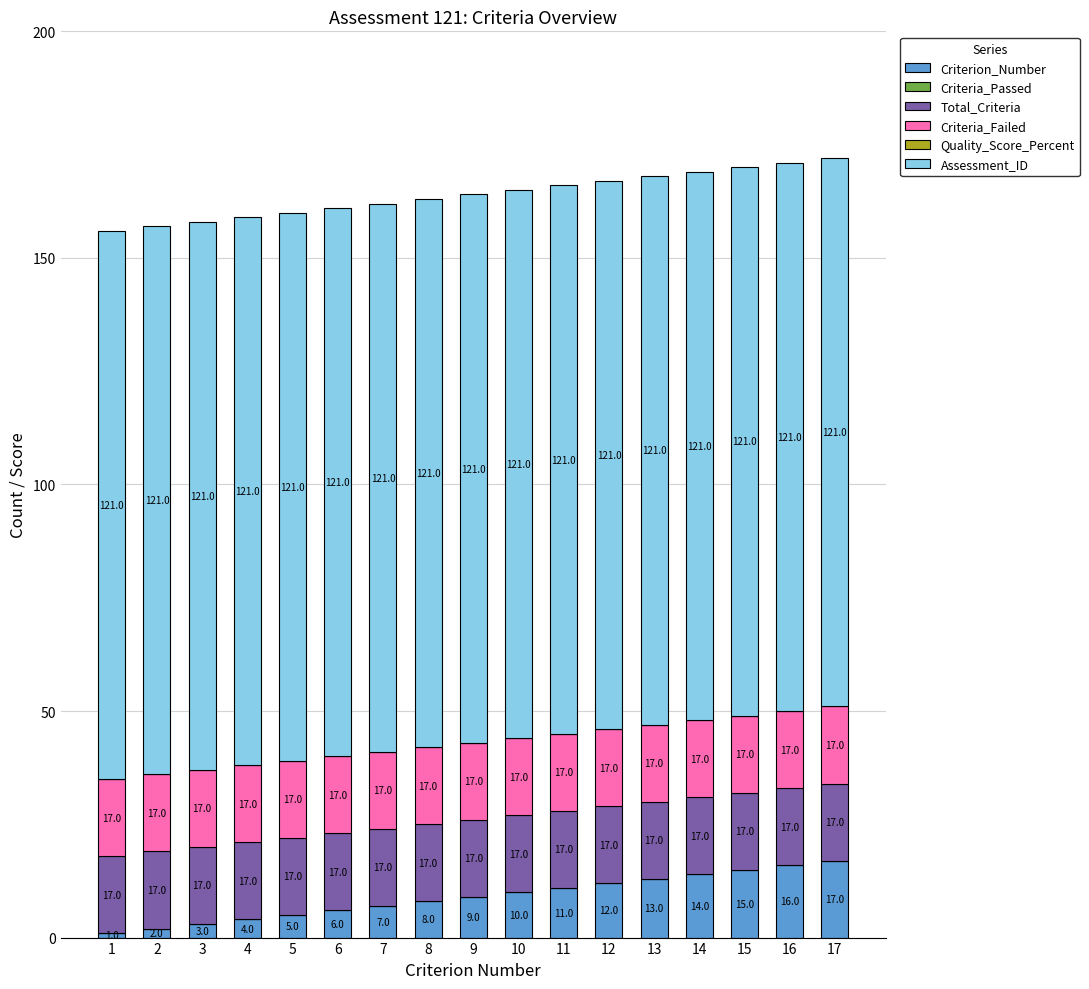

At which category is the sum across all series the highest?

17